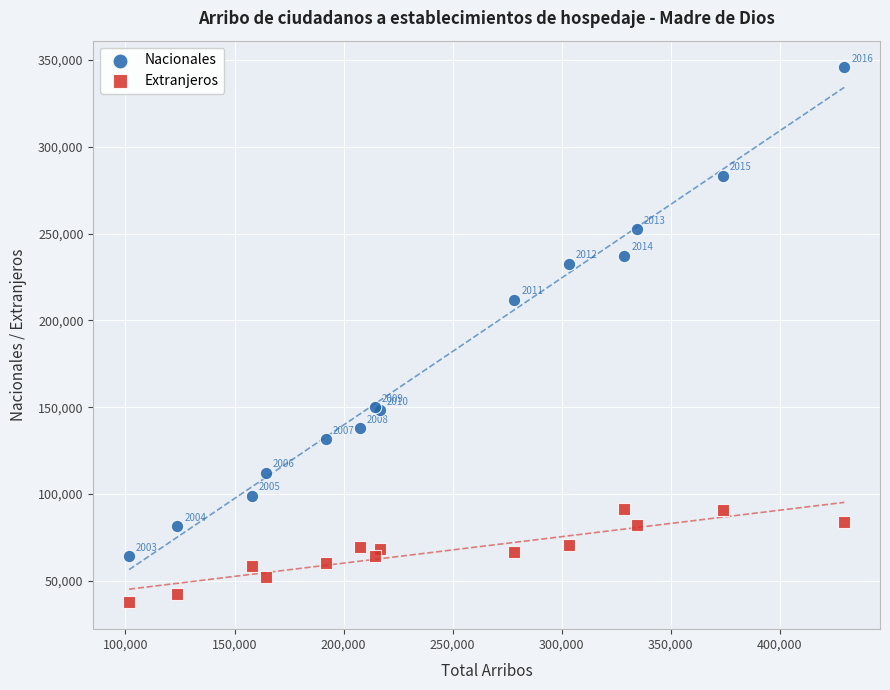

Which series contains the lowest Y value?

Extranjeros